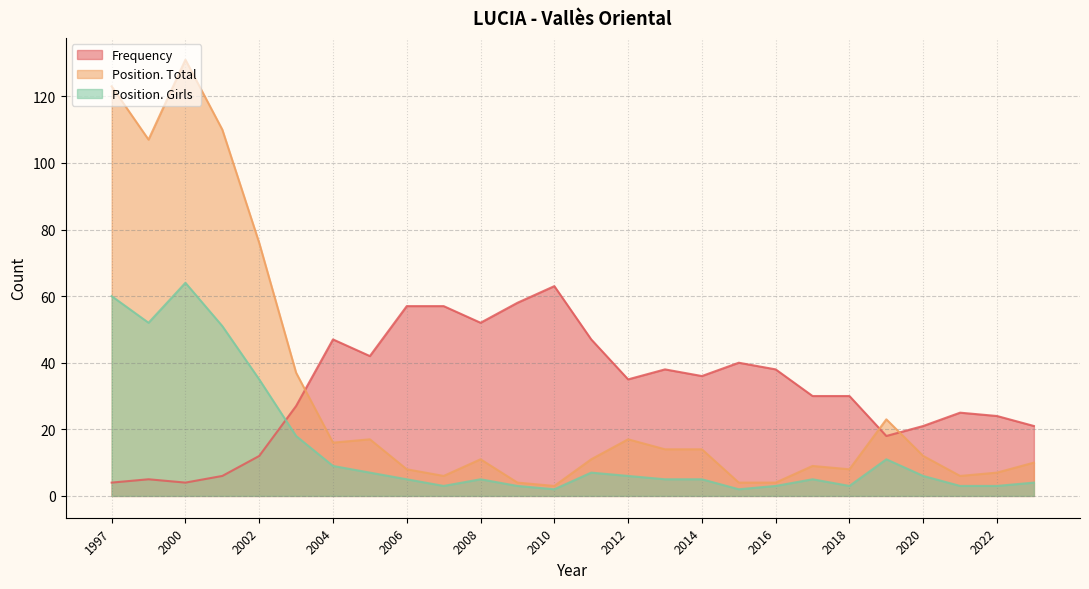

Read the Position. Girls value at 1999, to the nearest 10.

50